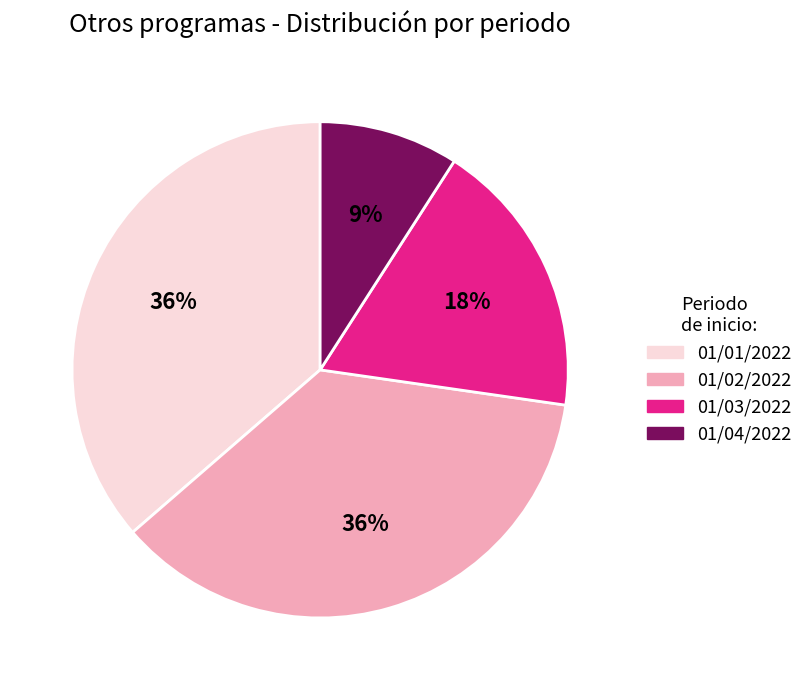

Which category has the smallest portion of the pie?

01/04/2022